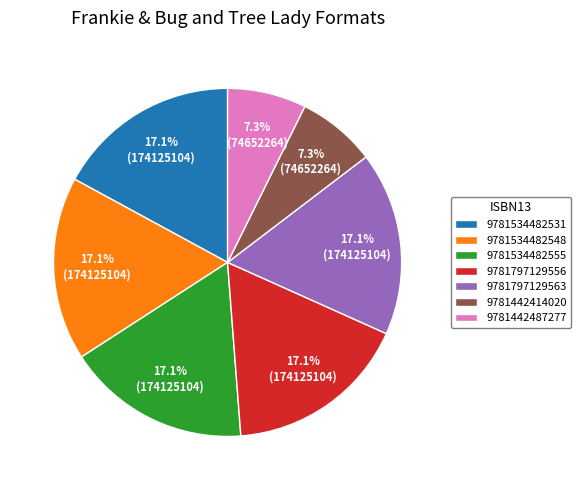

What portion of the pie excludes 9781442487277?

92.7%